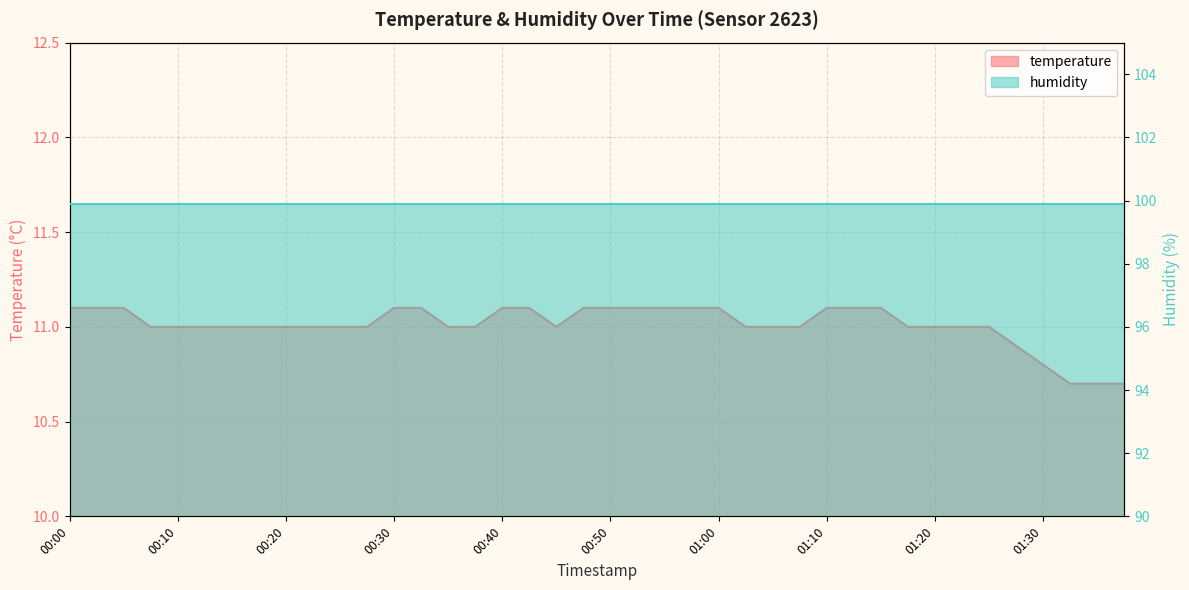

Reading left to right, transcribe all the data shown in this chart.

11.1	11.1	11.1	11.0	11.0	11.0	11.0	11.0	11.0	11.0	11.0	11.0	11.1	11.1	11.0	11.0	11.1	11.1	11.0	11.1	11.1	11.1	11.1	11.1	11.1	11.0	11.0	11.0	11.1	11.1	11.1	11.0	11.0	11.0	11.0	10.9	10.8	10.7	10.7	10.7